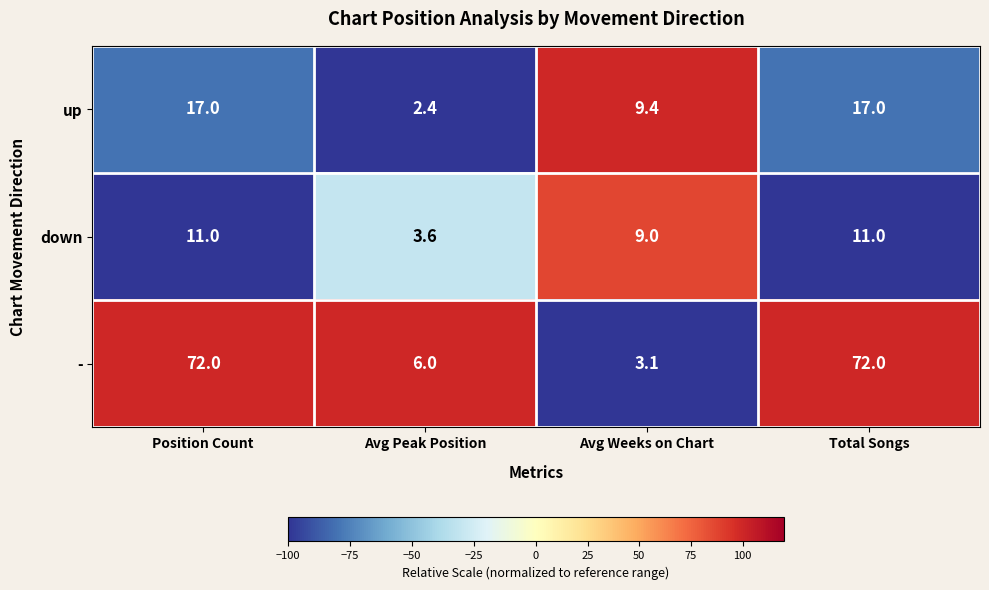

Count the number of data series in this chart.

3